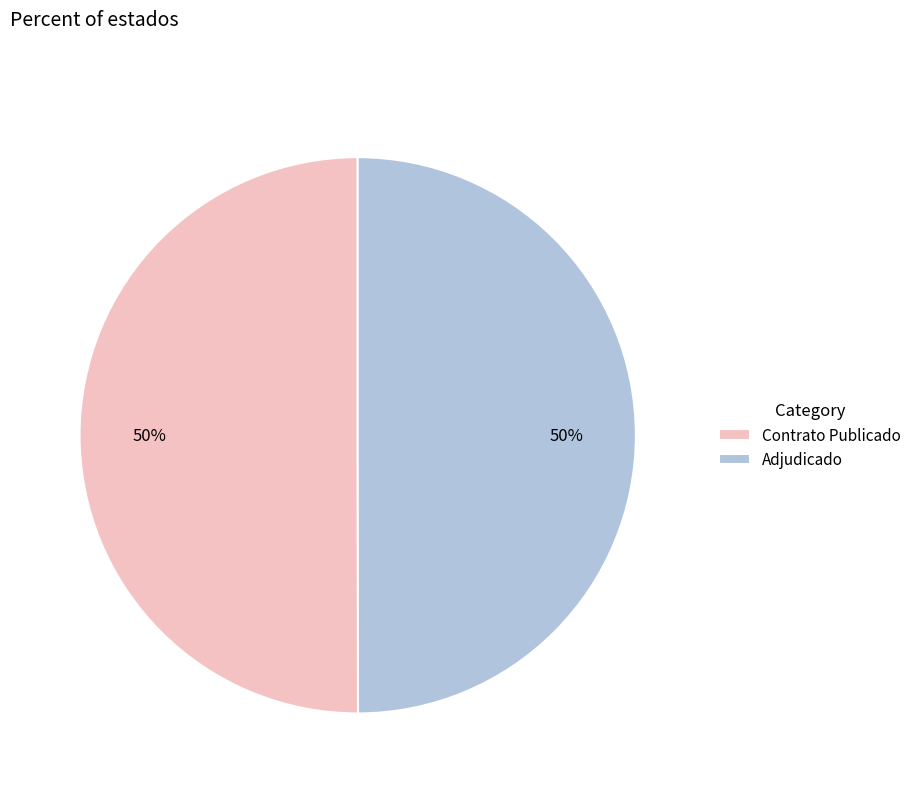

To the nearest percent, what is the average slice percentage?

50%